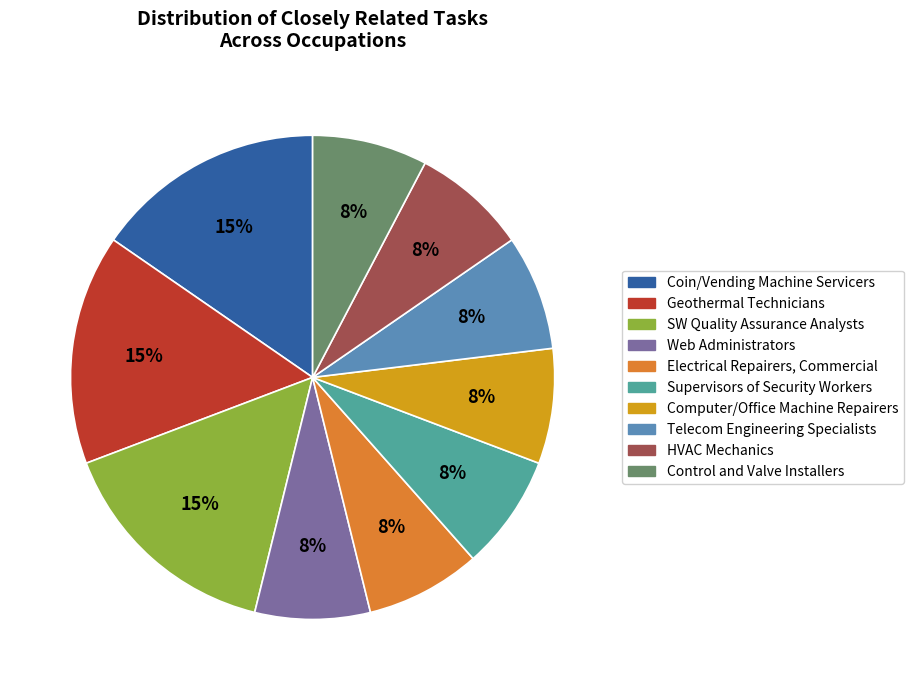

How many slices are in this pie chart?

10